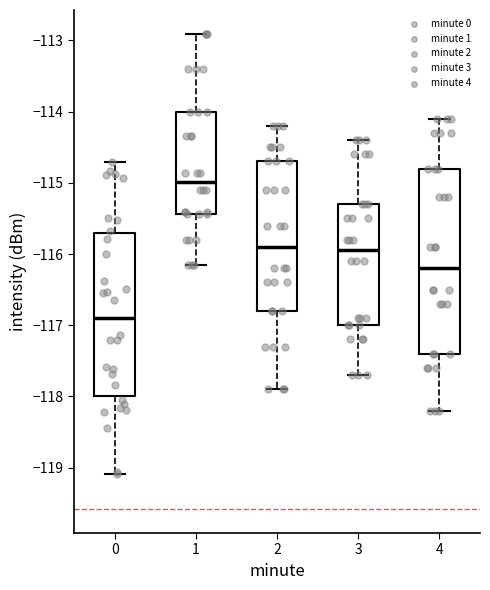

Reading left to right, transcribe this box plot: for each box, give where its median line is, the range the box spans, and where its two whiskers end, as read against the y-axis. The values are not printed on the chart, so give them approximately, as read against the axis.

0: median -116.9, box -118.0 to -115.7, whiskers -119.1 to -114.7
1: median -115.0, box -115.4 to -114.0, whiskers -116.2 to -112.9
2: median -115.9, box -116.8 to -114.7, whiskers -117.9 to -114.2
3: median -115.9, box -117.0 to -115.3, whiskers -117.7 to -114.4
4: median -116.2, box -117.4 to -114.8, whiskers -118.2 to -114.1